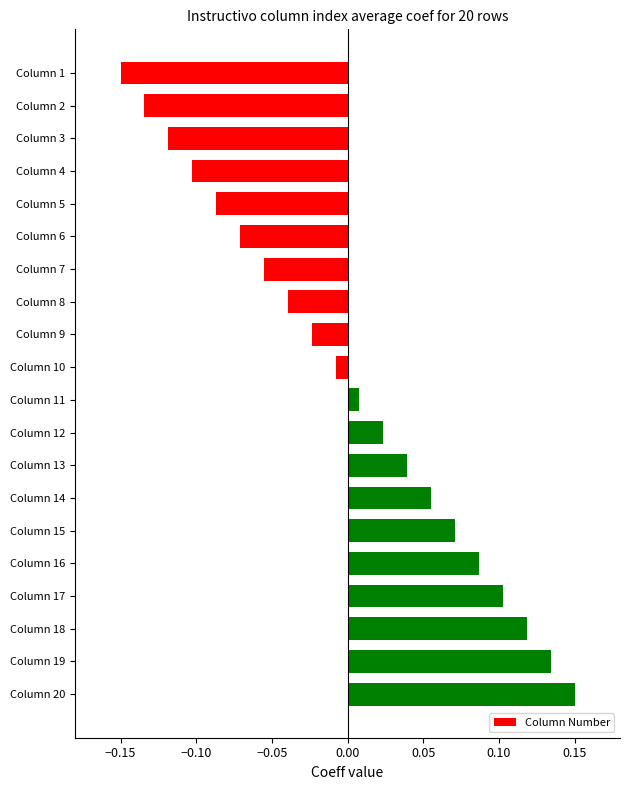

List the labels in order of value, largest first.

Column 20, Column 19, Column 18, Column 17, Column 16, Column 15, Column 14, Column 13, Column 12, Column 11, Column 10, Column 9, Column 8, Column 7, Column 6, Column 5, Column 4, Column 3, Column 2, Column 1